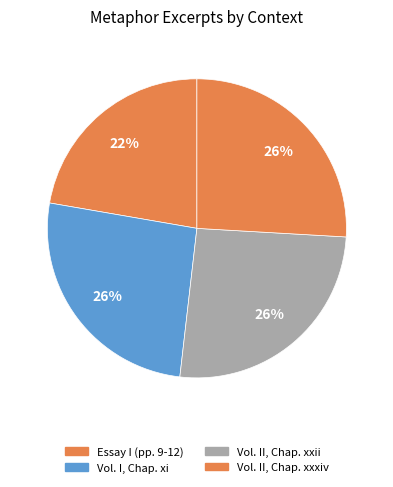

True or false: Essay I (pp. 9-12) accounts for 22% of the total.

True